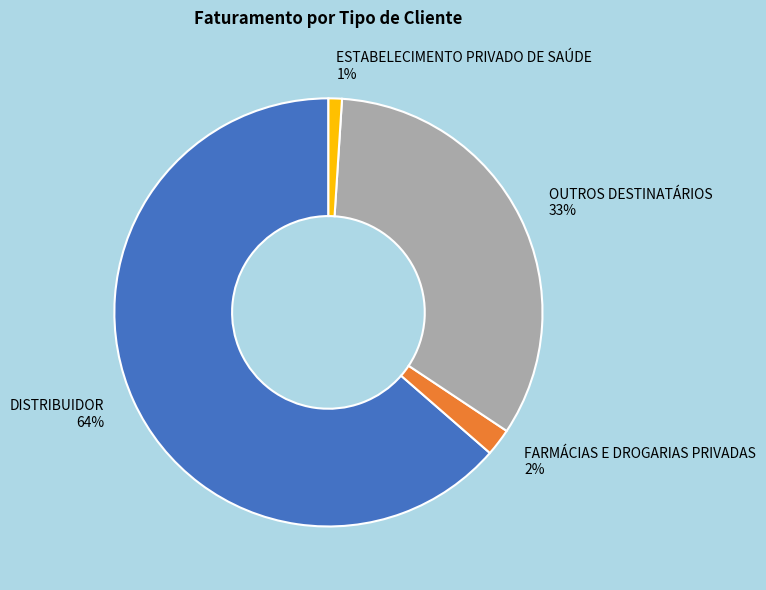

Is the sum of ESTABELECIMENTO PRIVADO DE SAÚDE and OUTROS DESTINATÁRIOS greater than half?

No